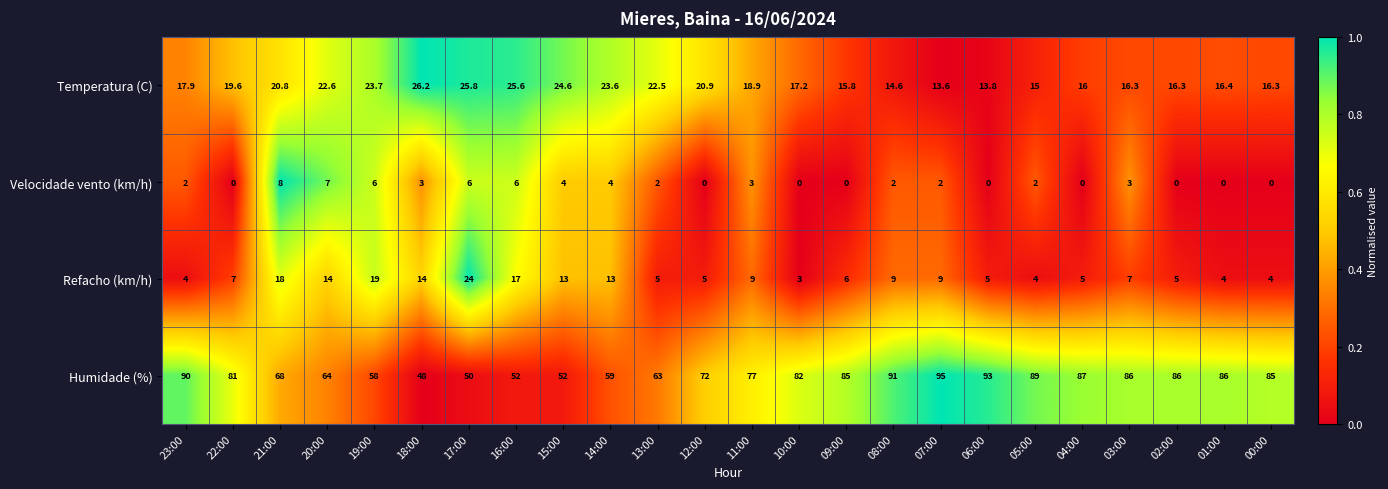

True or false: Humidade (%) has a value of 86.2 at 19:00.

False